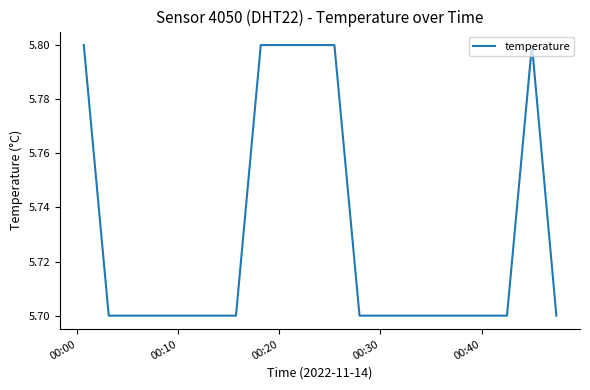

How many lines are shown in the chart?

1